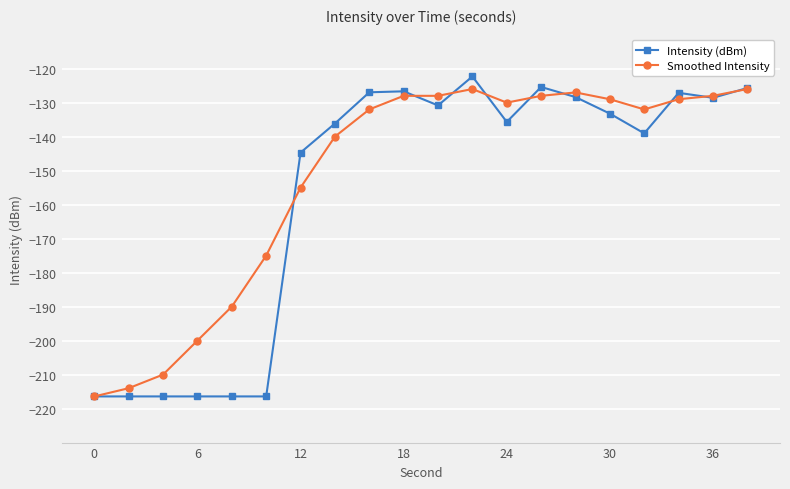

Which series has the widest spread of values?

Intensity (dBm)